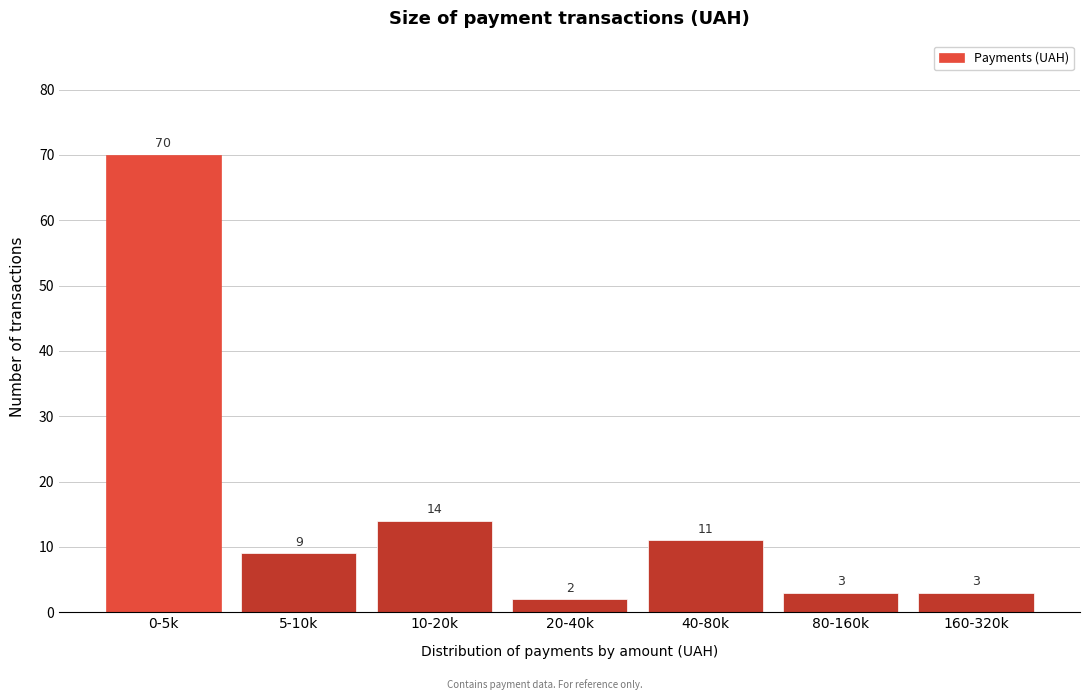

Reading right to left, what are all the values shown in this chart?

160-320k=3	80-160k=3	40-80k=11	20-40k=2	10-20k=14	5-10k=9	0-5k=70